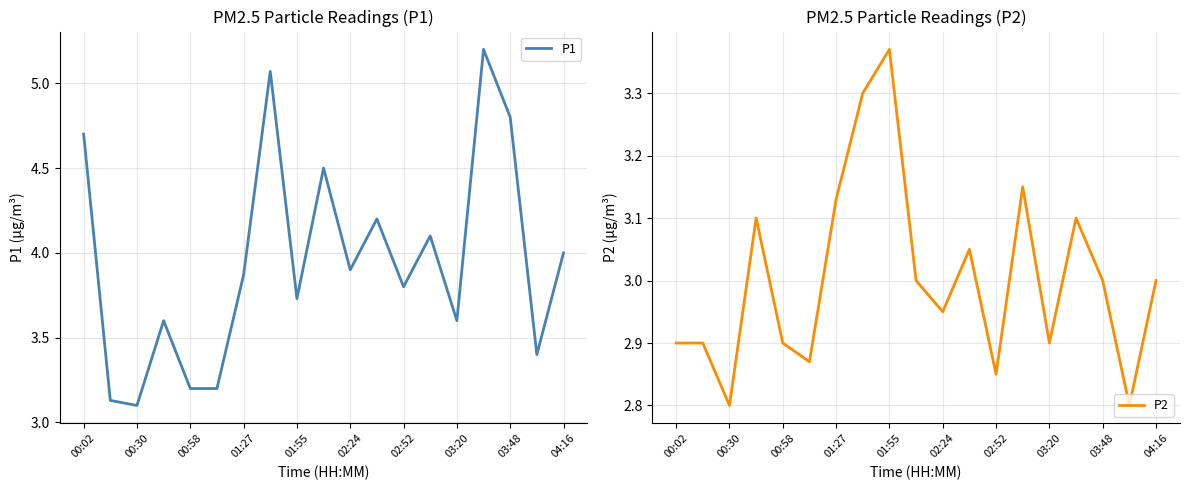

What is the average value of the P2 series?

3.0